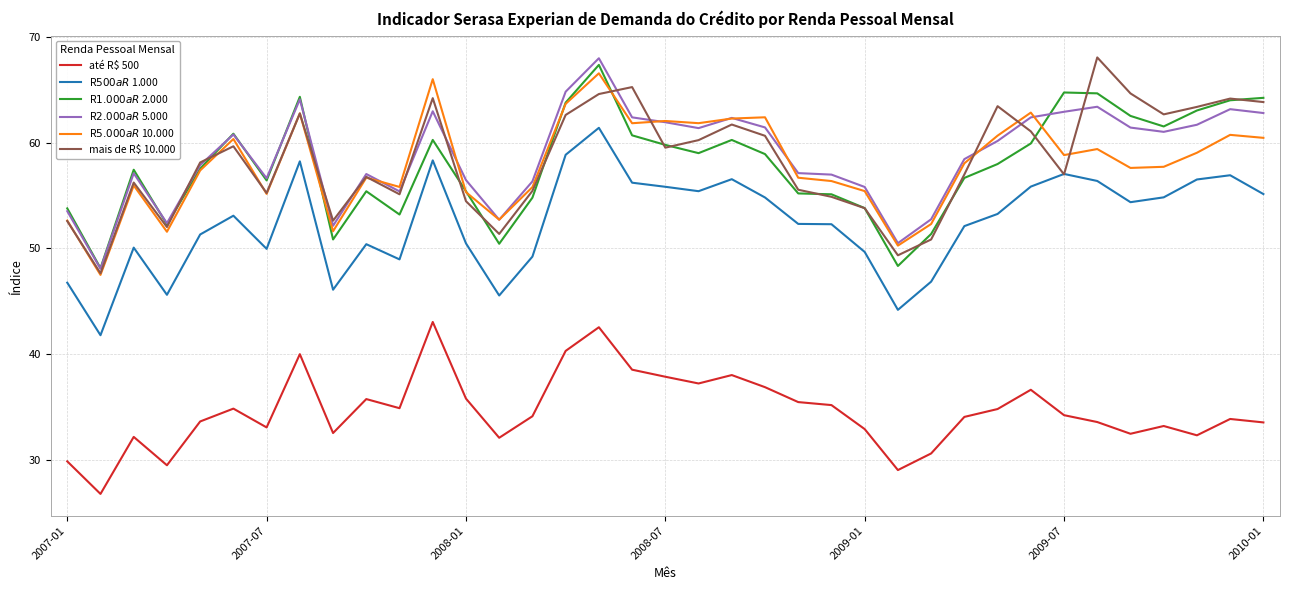

What is the greatest value displayed?

68.1